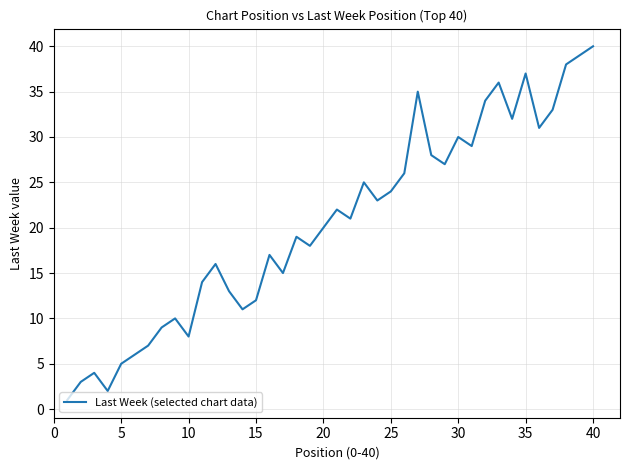

What is the smallest value displayed?

1